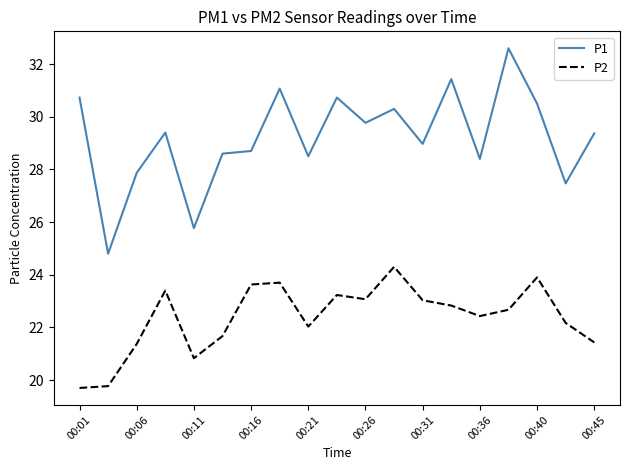

True or false: P1 has more than 0 interior local peaks.

True